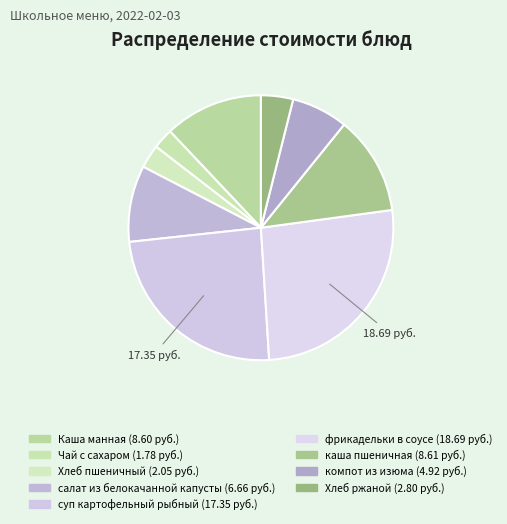

Does any single category account for the majority?

No